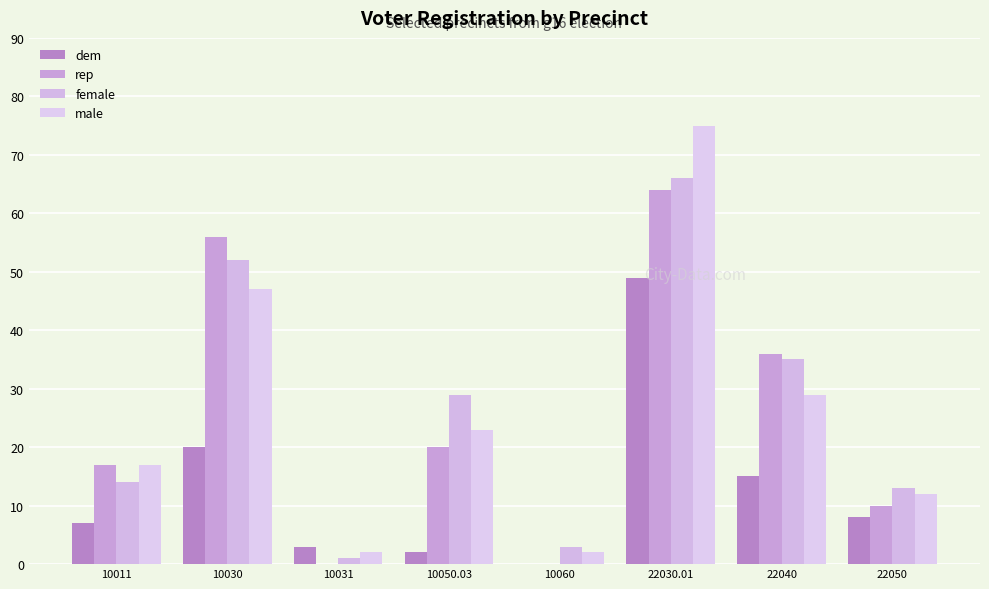

Which series has the widest spread of values?

male